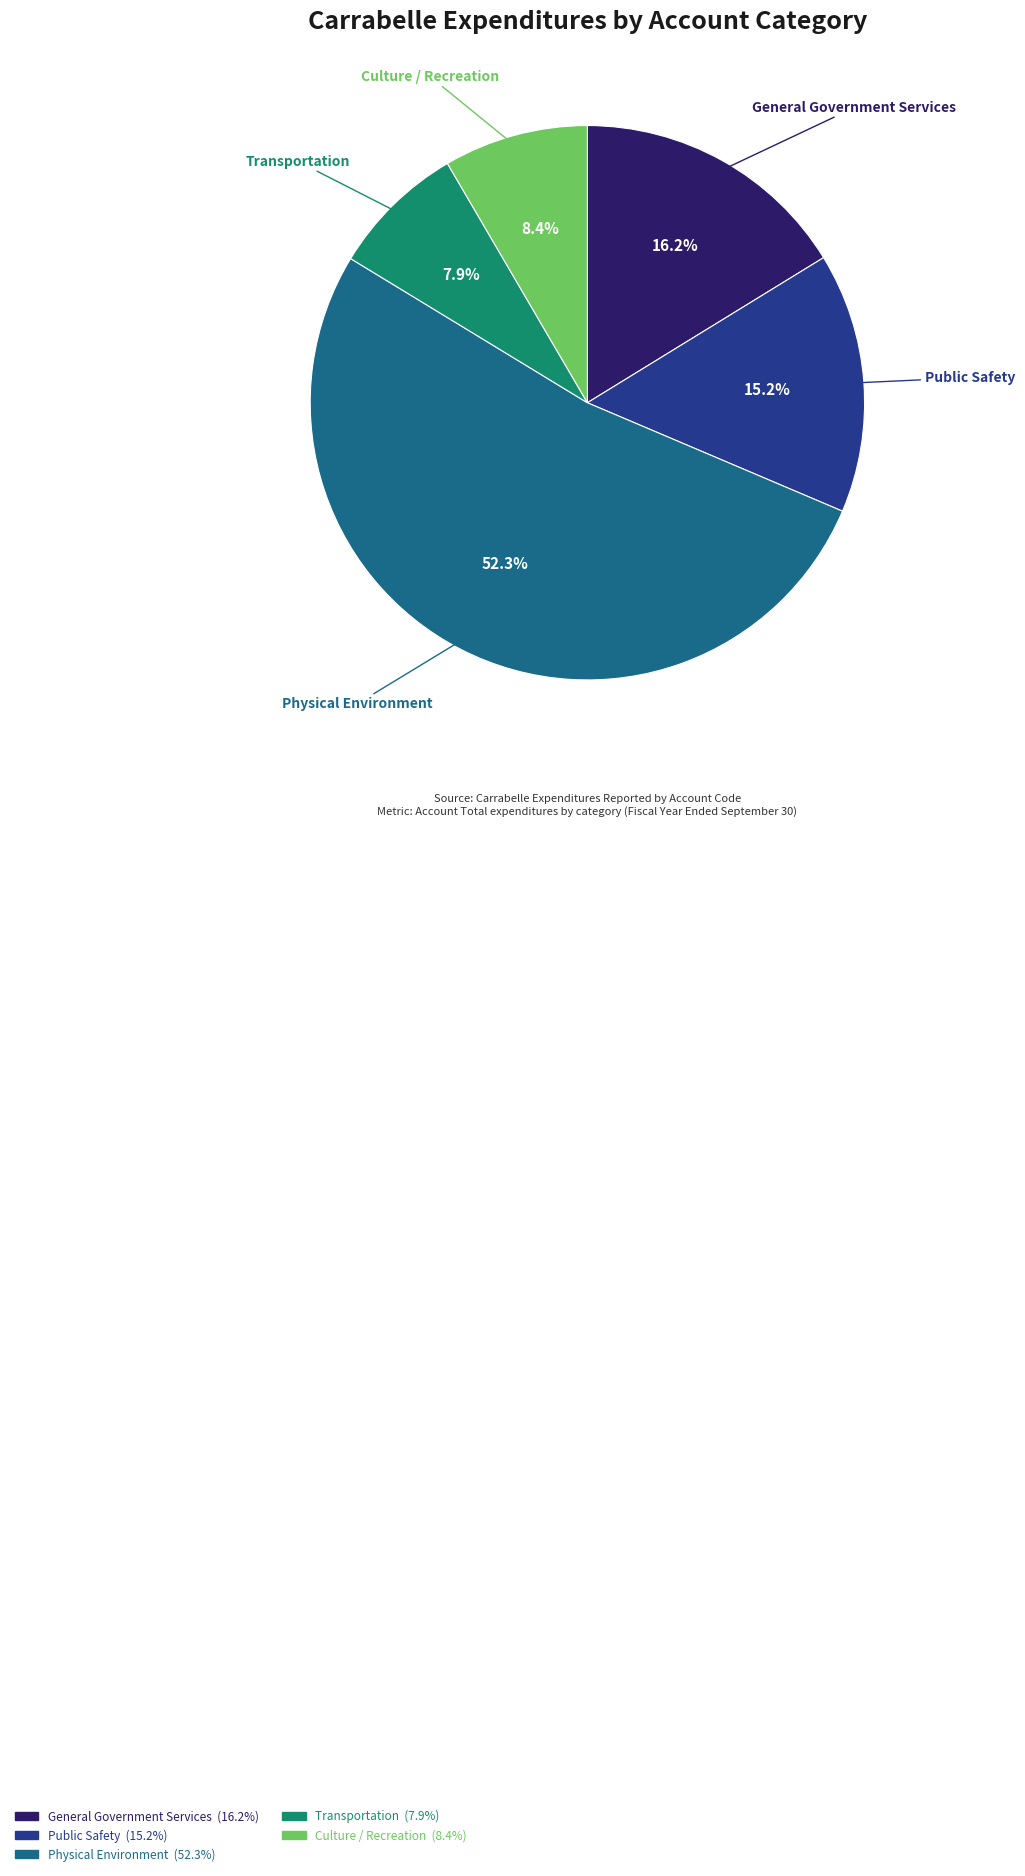

The General Government Services slice represents 16% of the pie. True or false?

True